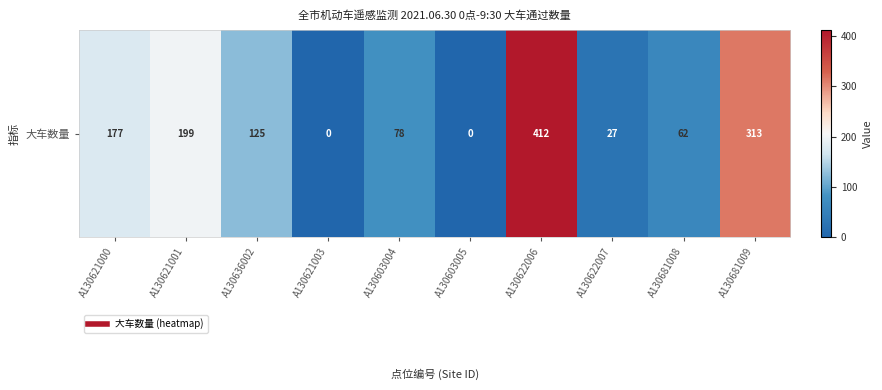

At which label does the data first exceed 125?

A130621000